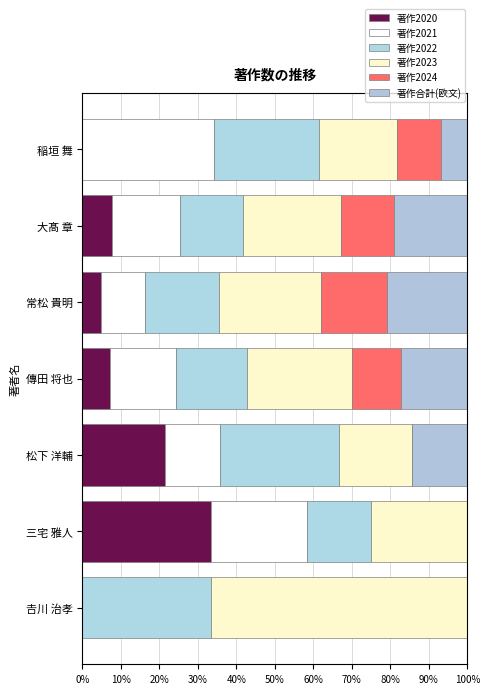

At how many categories does at least one series exceed 43?

1